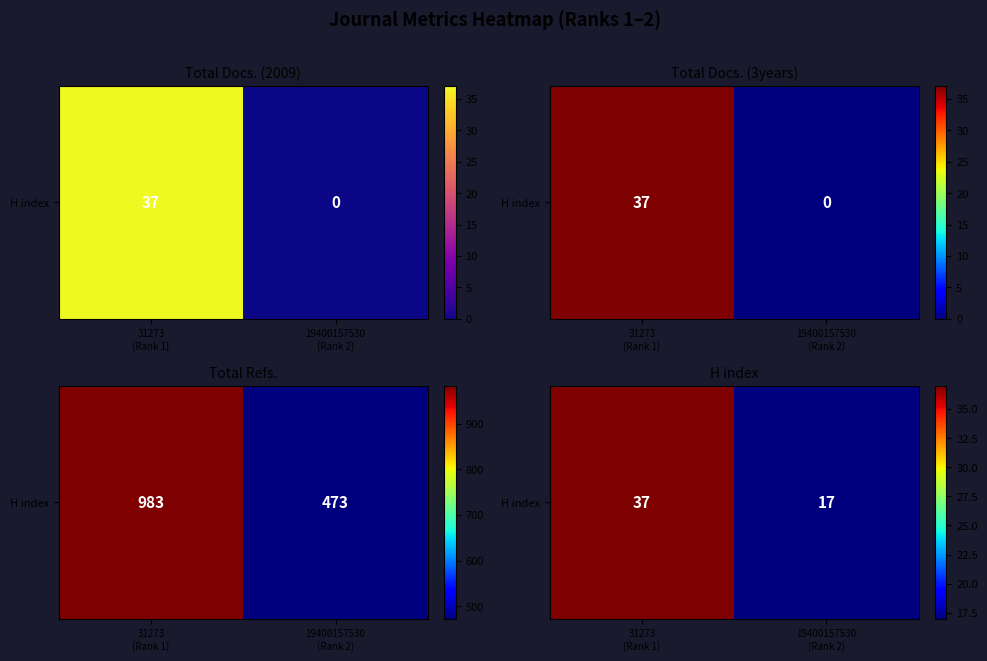

Rank the categories by value from lowest to highest.

19400157530
(Rank 2), 31273
(Rank 1)